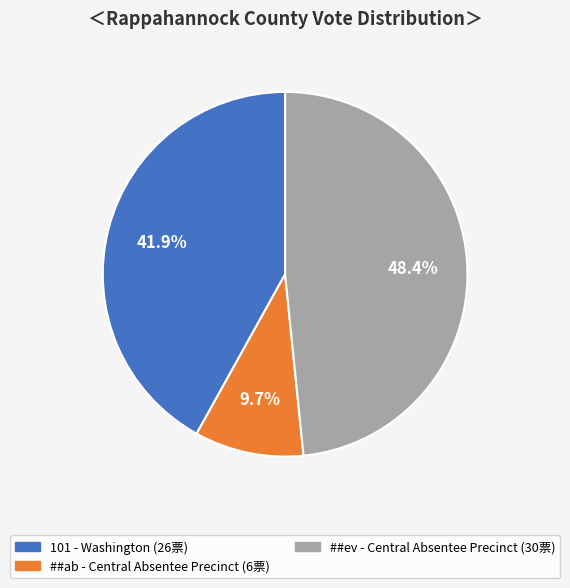

Is there a majority slice in this chart?

No